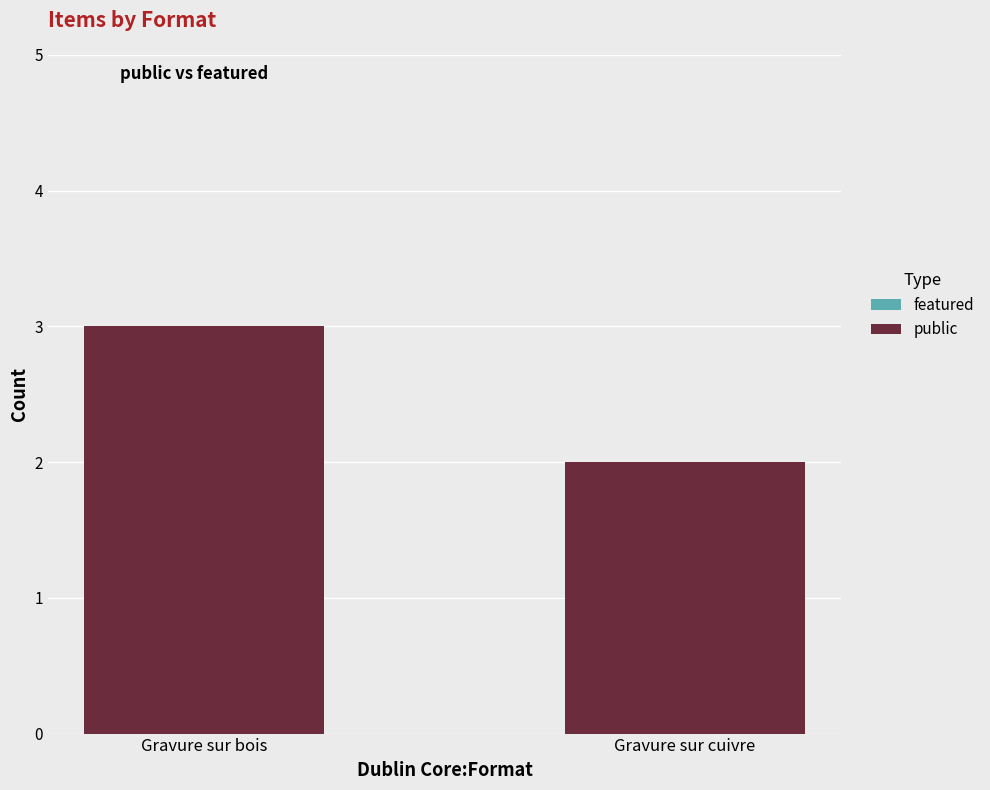

True or false: the data shows 1 at Gravure sur cuivre.

False